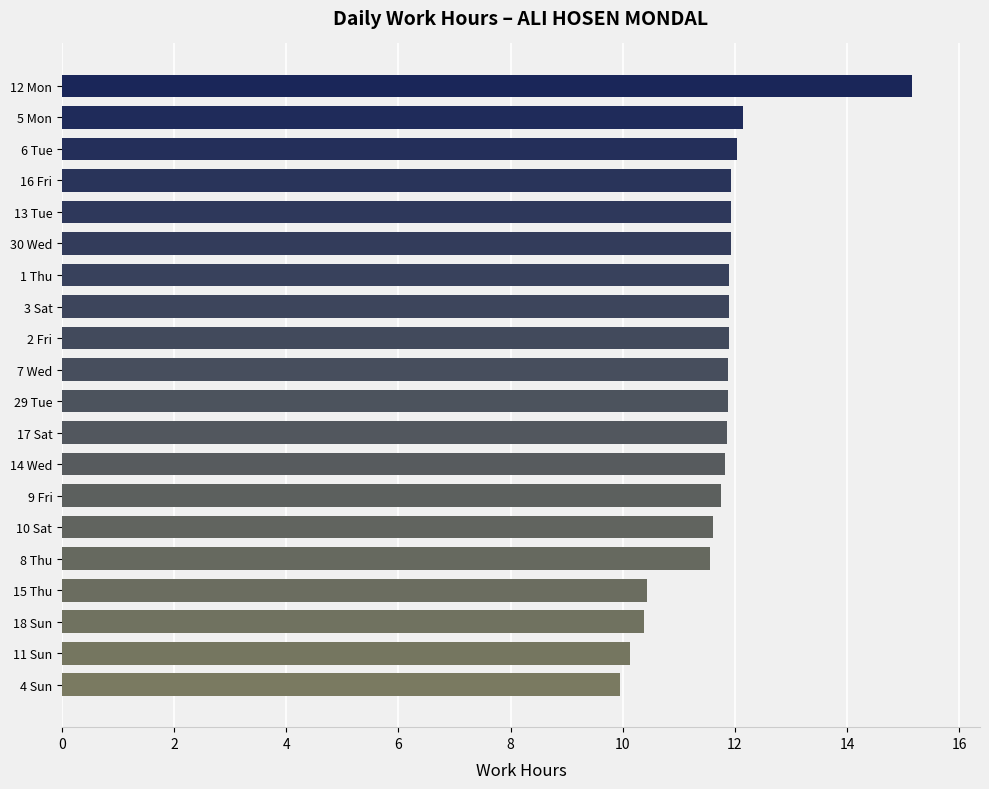

What is the average value?

11.7